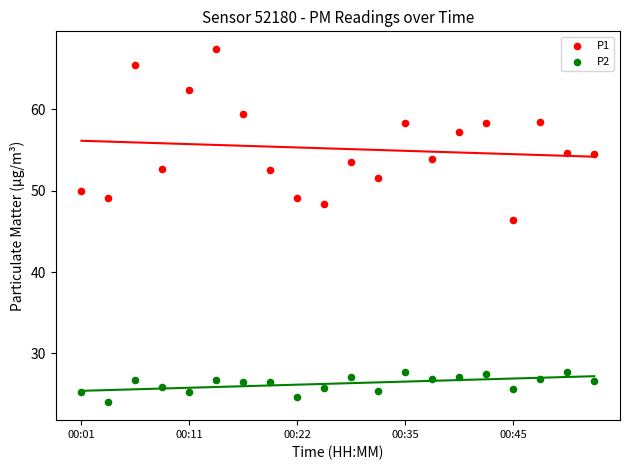

Across all series, what Y value is closest to 45?

46.4